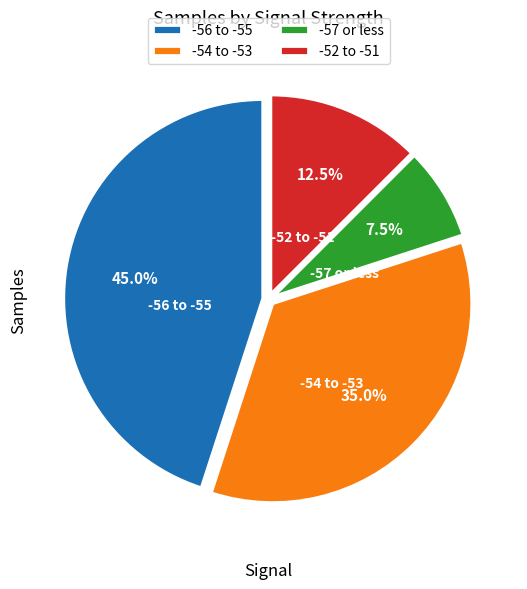

Rank the categories by value from highest to lowest.

-56 to -55, -54 to -53, -52 to -51, -57 or less